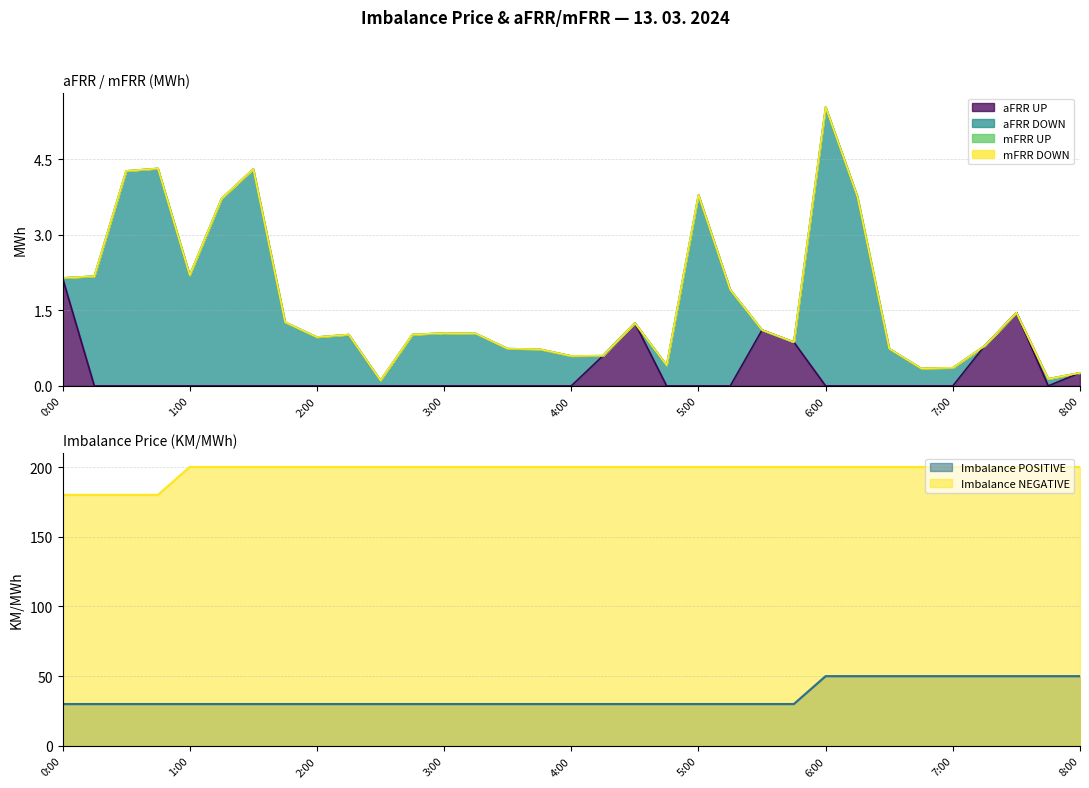

Where is aFRR UP nearest to the value 1?

5:30